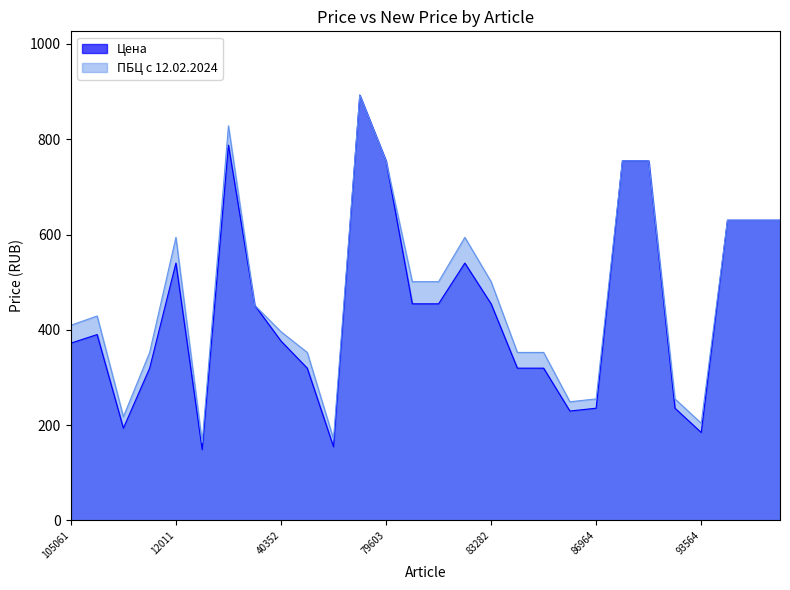

At which category is the sum across all series the highest?

73528